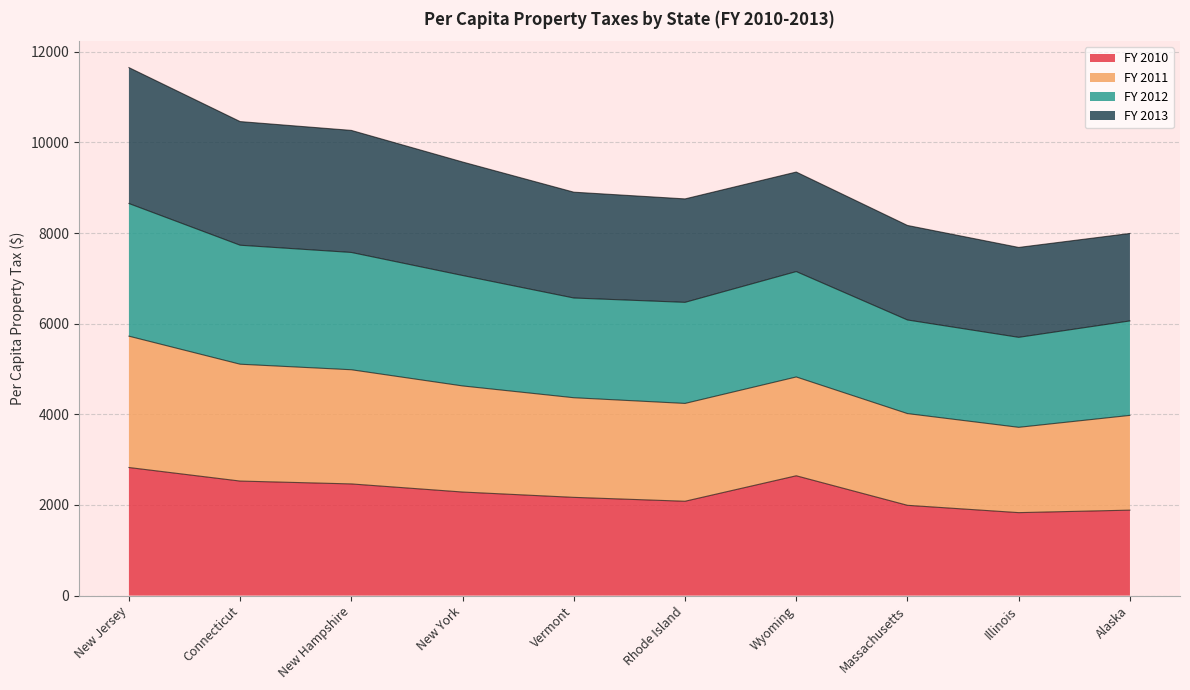

At which category does FY 2010 reach its first local peak?

Wyoming